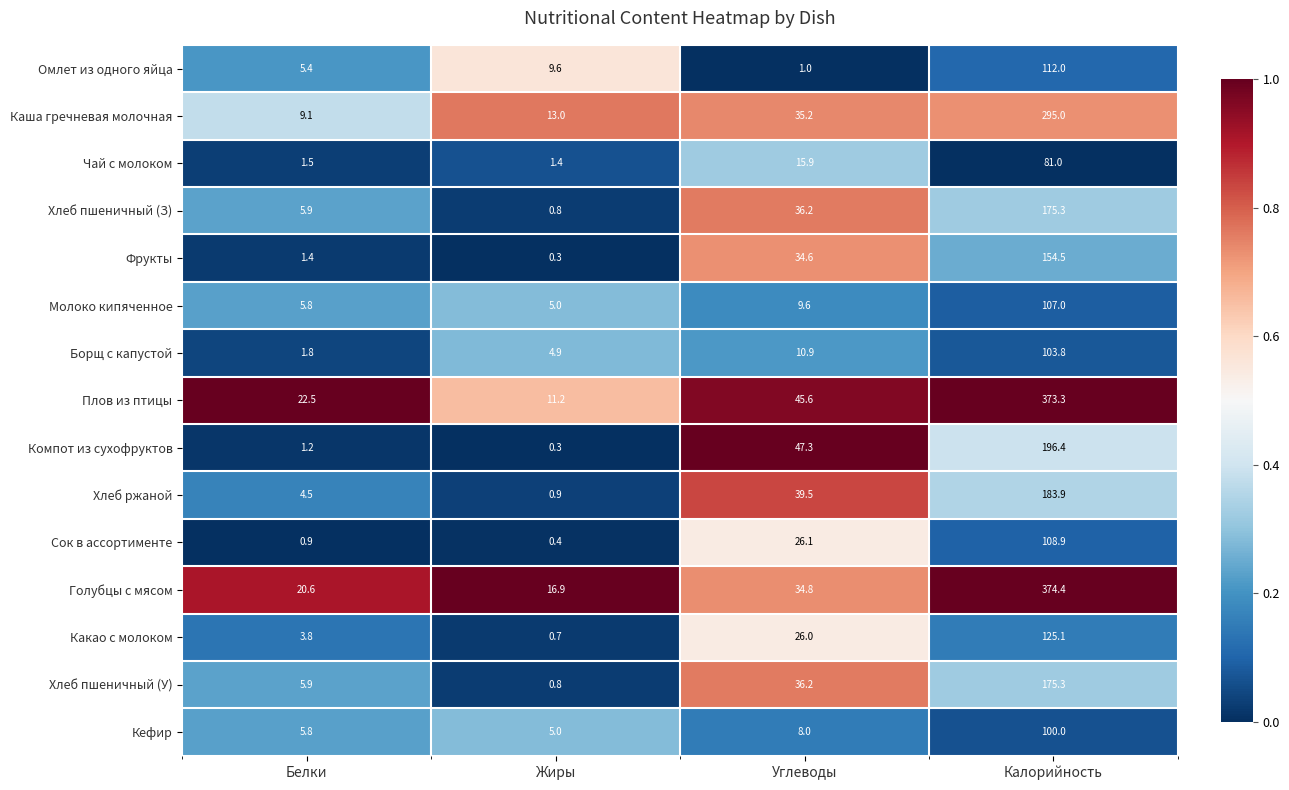

List the labels in order of Какао с молоком value, smallest first.

Жиры, Белки, Углеводы, Калорийность